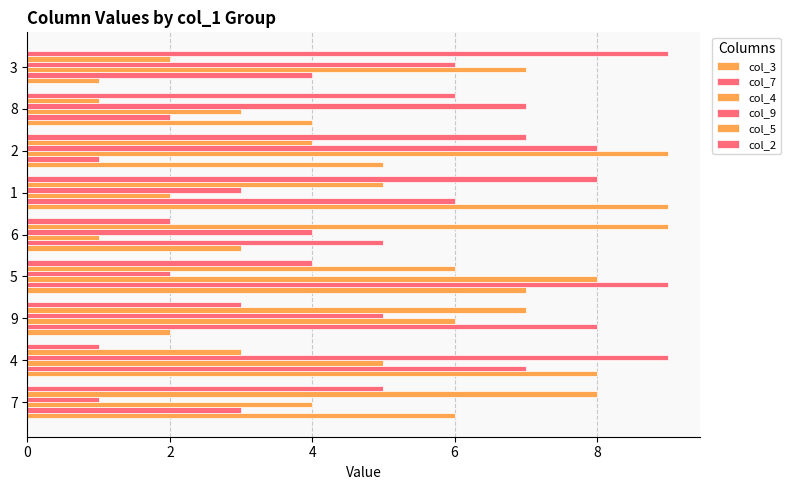

Is it true that col_3 equals 11 at 6?

False